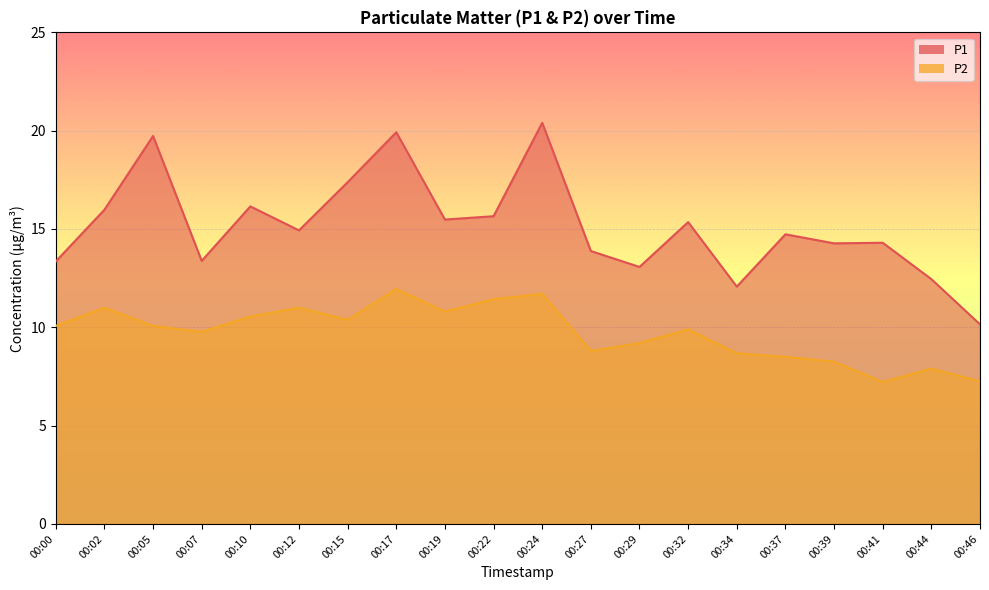

Between 00:17 and 00:29, which series saw the biggest shift?

P1